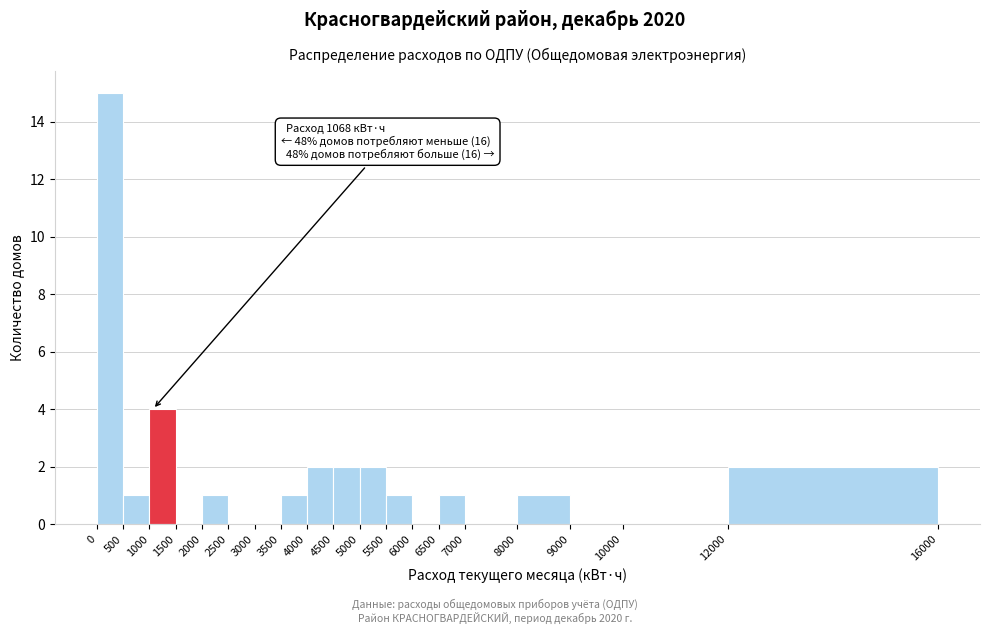

Over which range of the x-axis is the bar tallest?

0 to 500